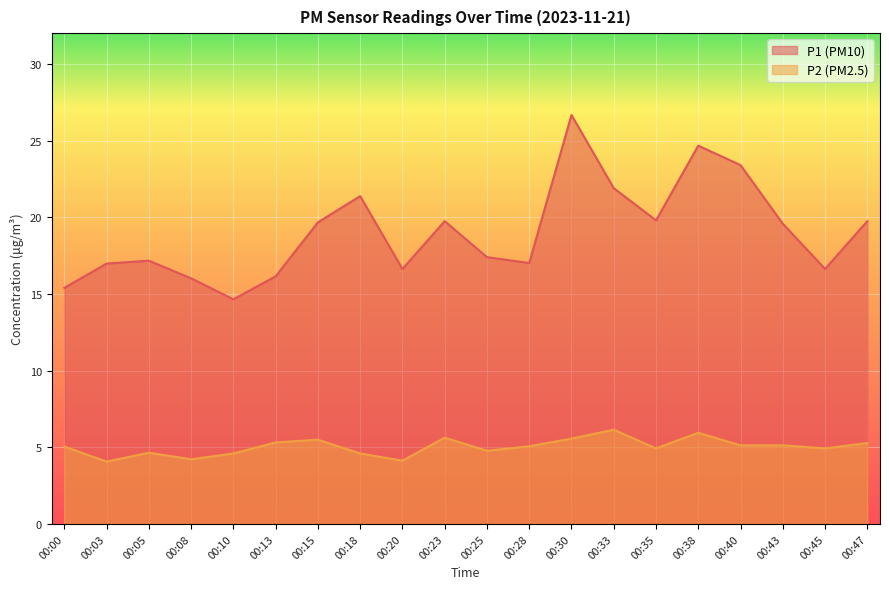

True or false: P2 and P1 cross at least once.

False